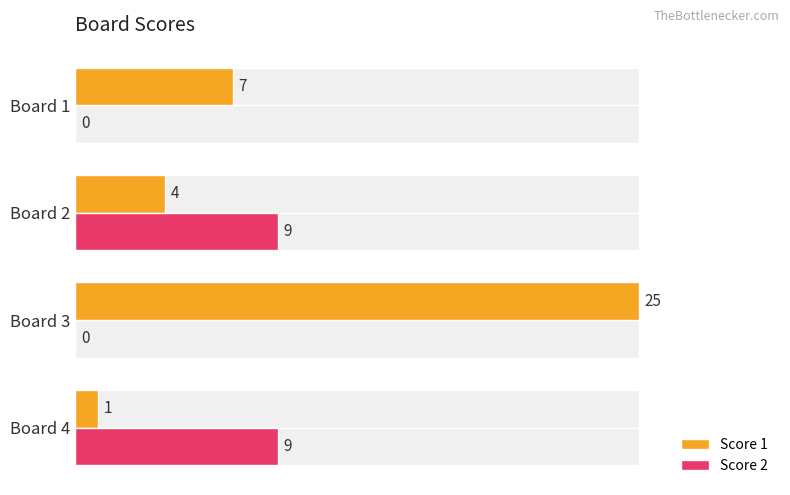

Are the bars grouped side by side (vs. stacked)?

Yes